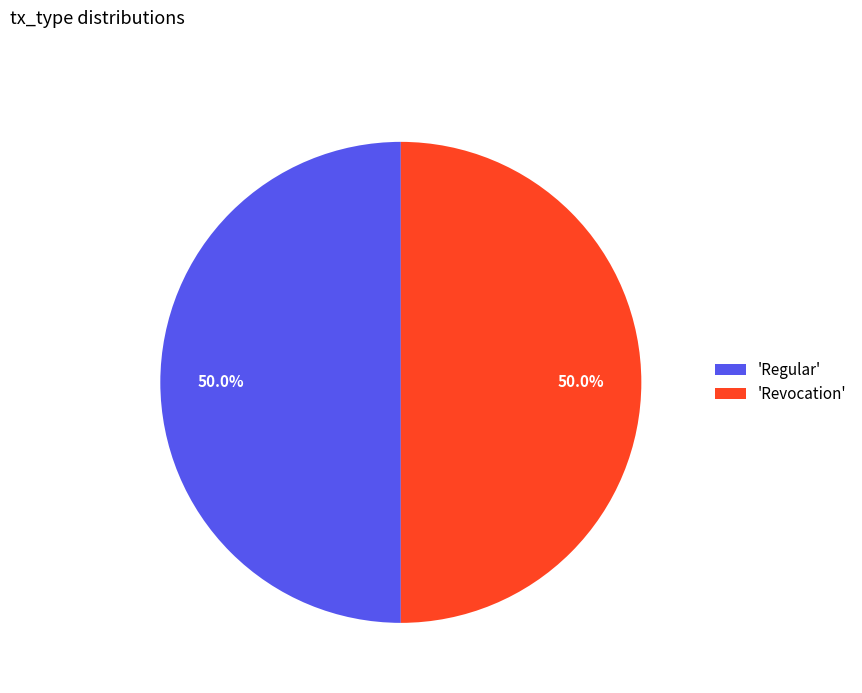

How much of the chart is everything except 'Regular'?

50.0%